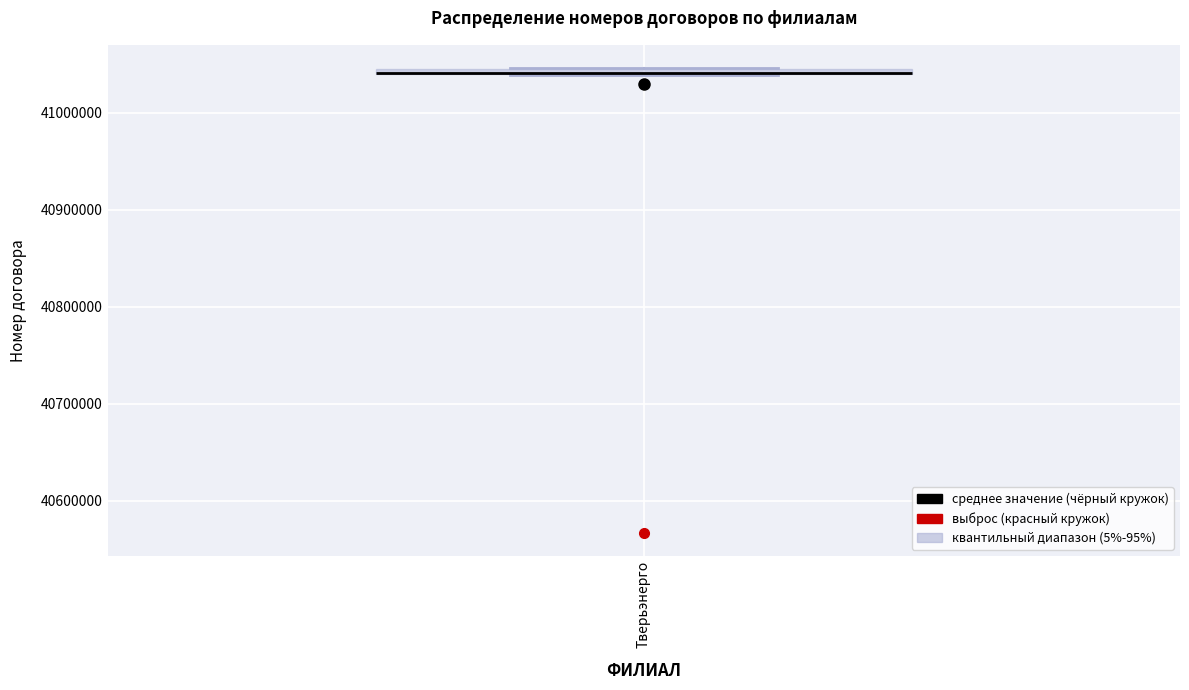

Where is the lower edge of the box for Тверьэнерго on the y-axis? The values are not printed on the chart, so give them approximately, as read against the axis.

41040000